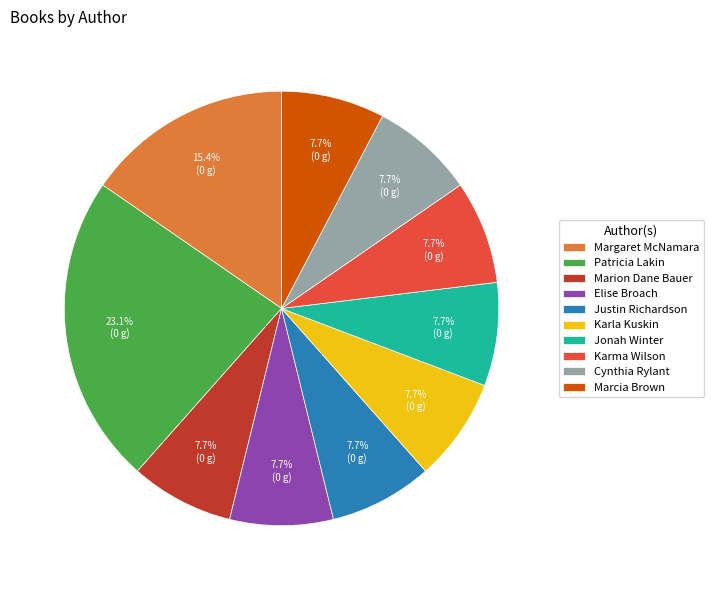

Which category has the biggest portion of the pie?

Patricia Lakin